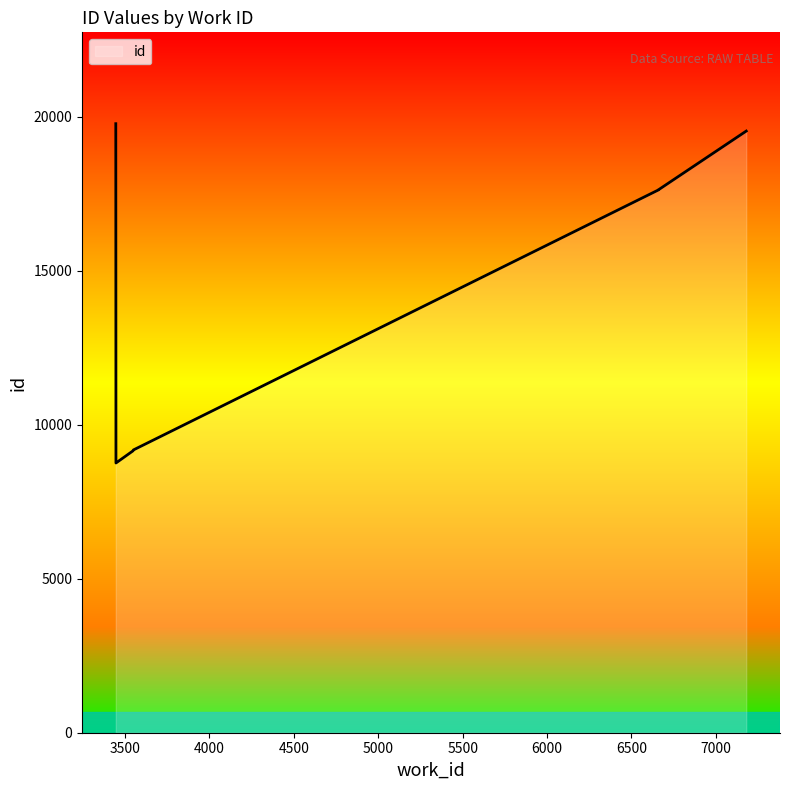

How many lines are shown in the chart?

1